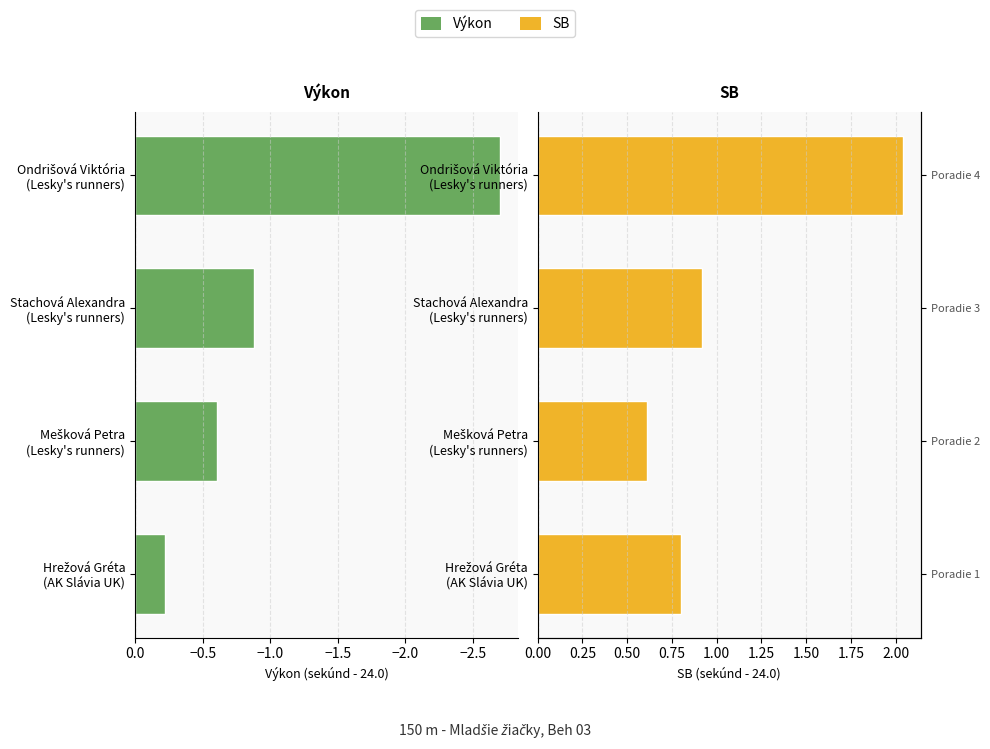

List the series in order of their peak value, lowest first.

Výkon, SB